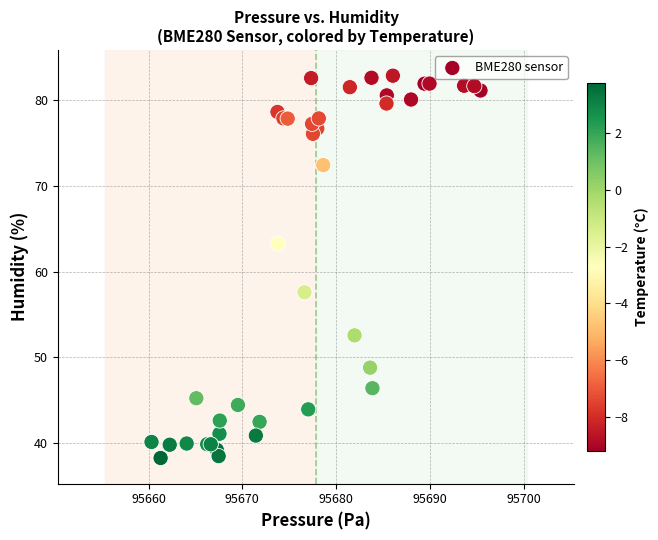

What Y value in the scatter plot is closest to 60?

57.6